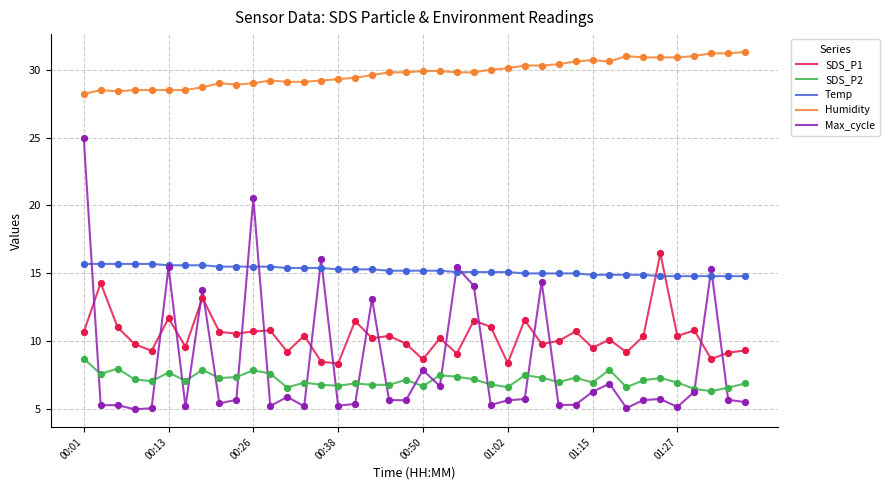

Which series has the largest total across all categories?

Humidity